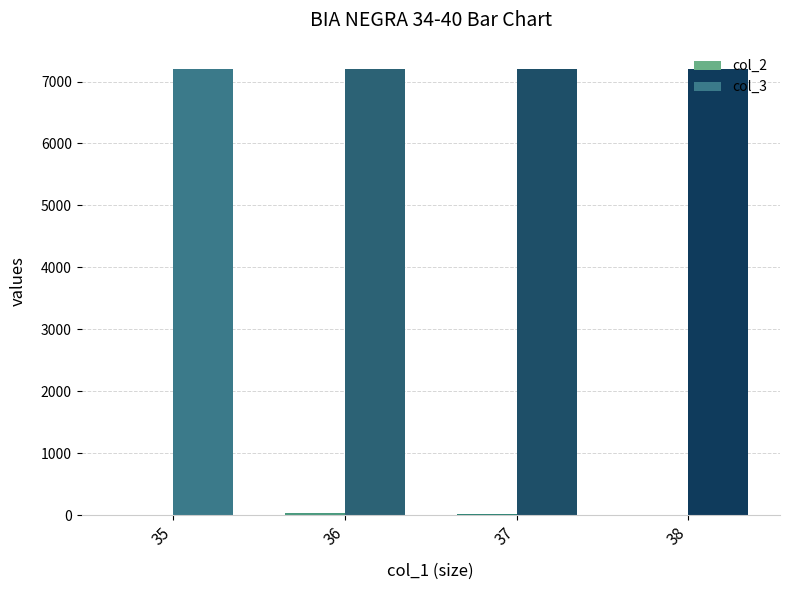

Which series has the largest total across all categories?

col_3